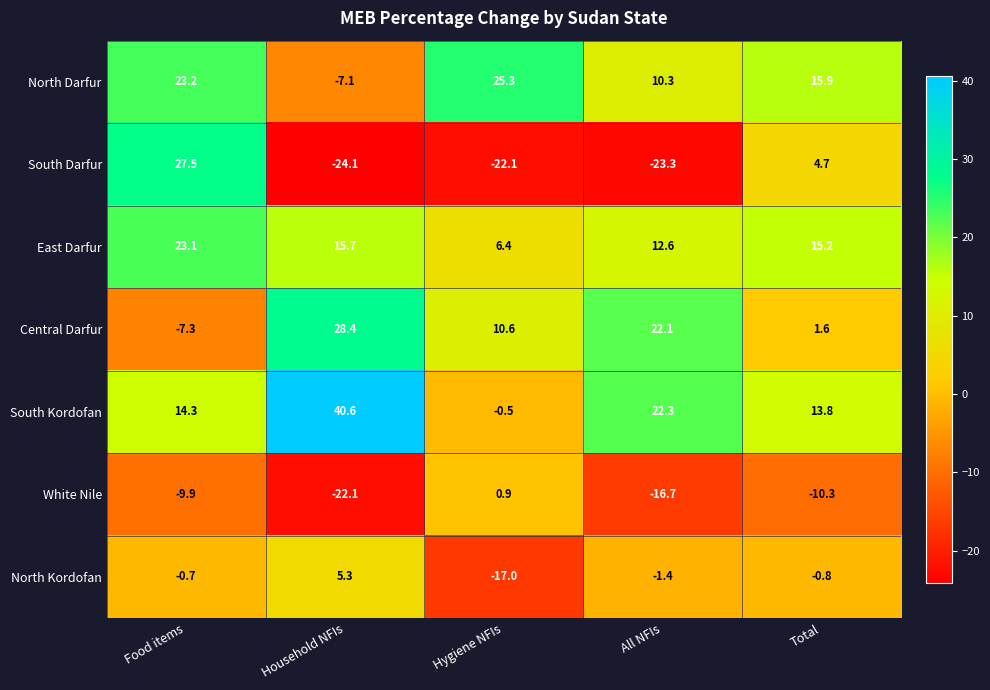

The South Darfur series shows -22.1 at Hygiene NFIs. True or false?

True